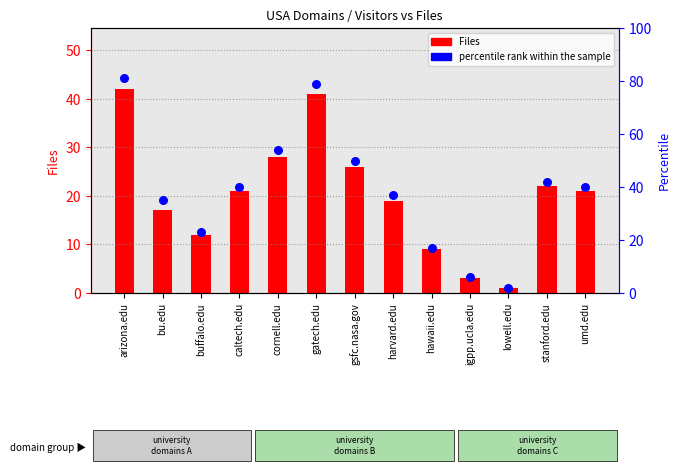

What is the total value across all series at igpp.ucla.edu?

9